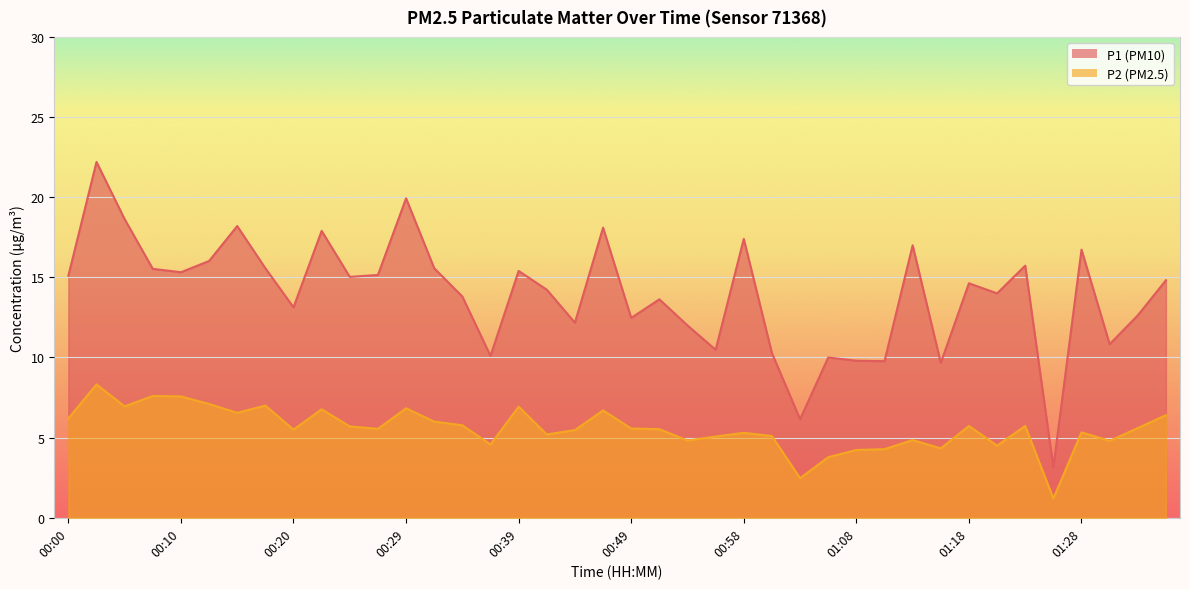

True or false: P2 and P1 intersect in this chart.

False